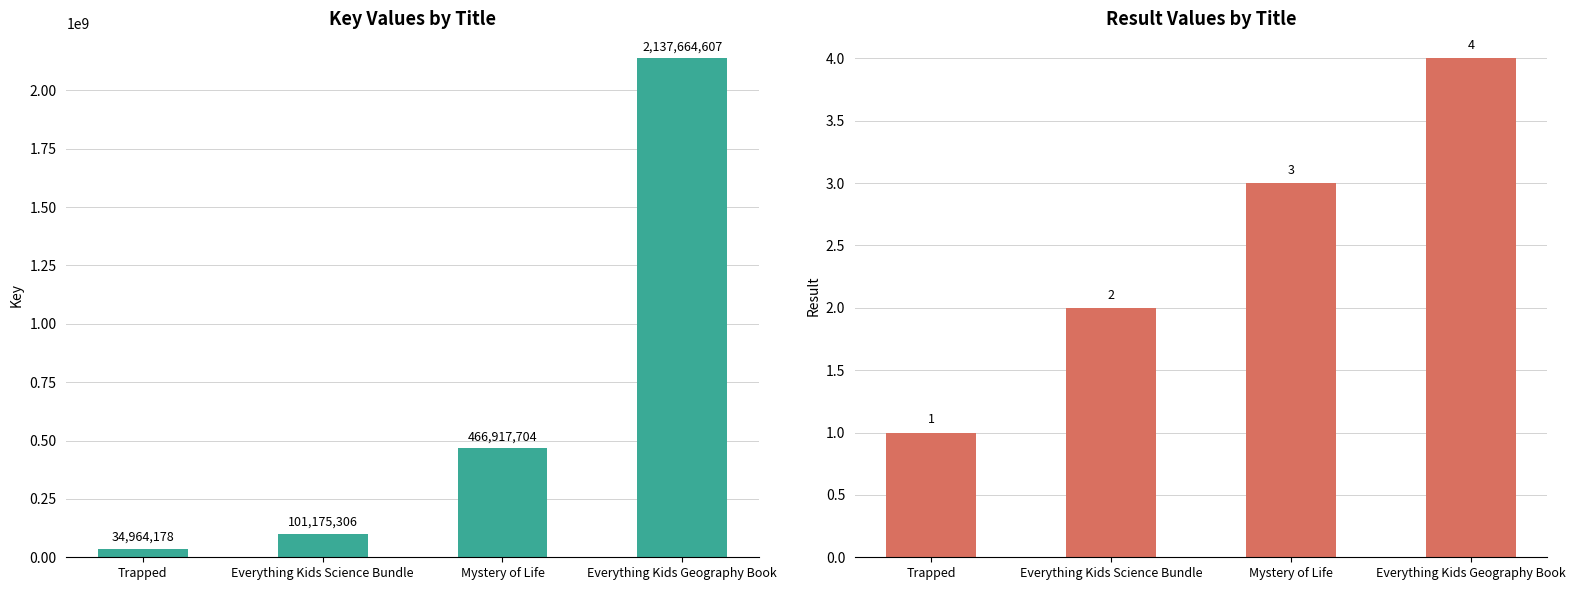

Reading right to left, transcribe all the data shown in this chart.

Key: Everything Kids Geography Book=2137664607	Mystery of Life=466917704	Everything Kids Science Bundle=101175306	Trapped=34964178
Result: Everything Kids Geography Book=4	Mystery of Life=3	Everything Kids Science Bundle=2	Trapped=1